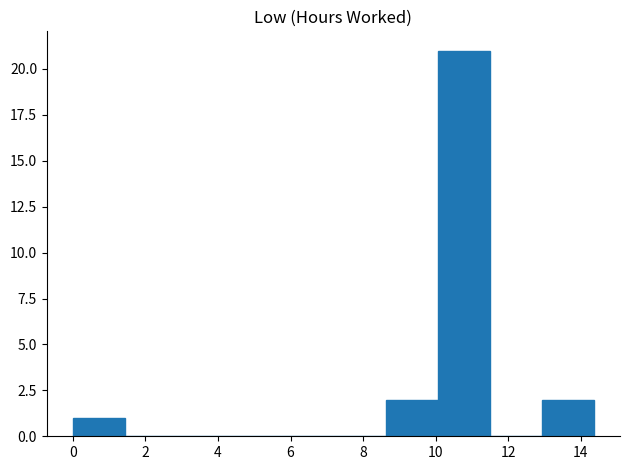

How tall is the bar that spans 13.0 to 14.4 on the x-axis? Neither the bar edges nor the heights are printed on the chart, so give them approximately, as read against the axes.

2